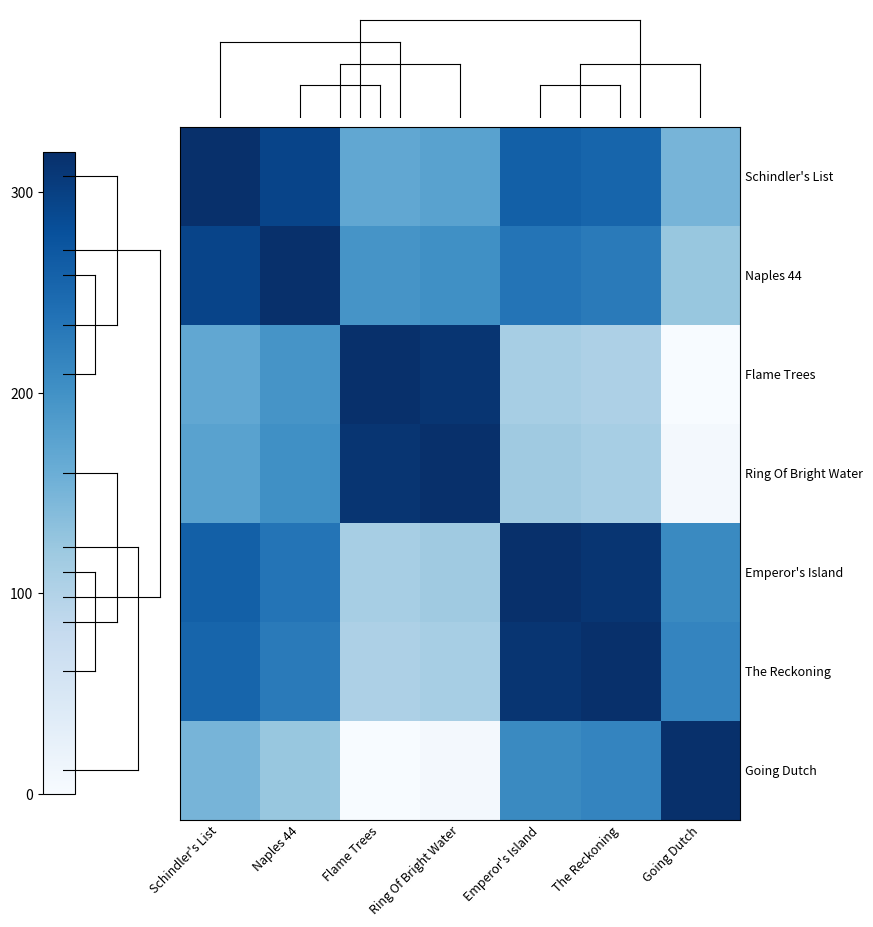

Which series has the widest spread of values?

Flame Trees